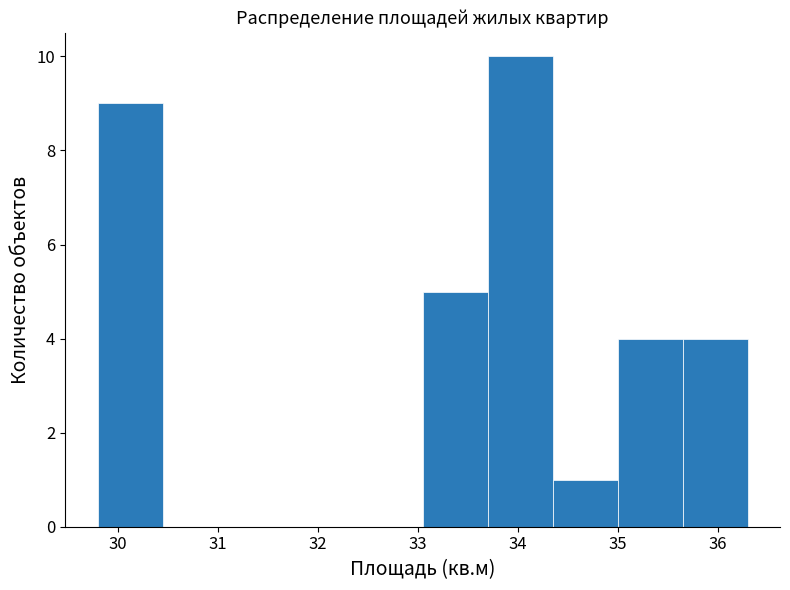

Reading left to right, list every bar in this chart as the range it spans on the x-axis followed by its height. Neither the bar edges nor the heights are printed on the chart, so give them approximately, as read against the axes.

29.80 to 30.45: 9
30.45 to 31.10: 0
31.10 to 31.75: 0
31.75 to 32.40: 0
32.40 to 33.05: 0
33.05 to 33.70: 5
33.70 to 34.35: 10
34.35 to 35.00: 1
35.00 to 35.65: 4
35.65 to 36.30: 4